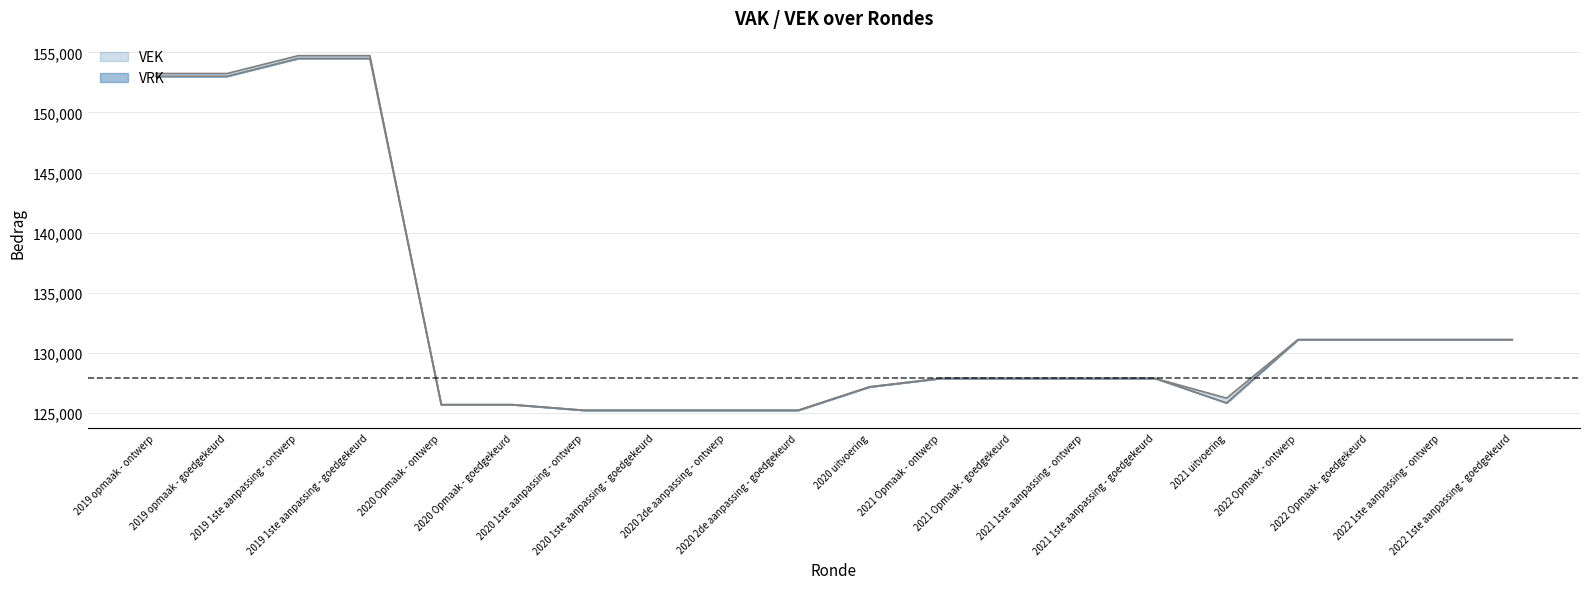

Where does the data first go above 127864?

2019 opmaak - ontwerp